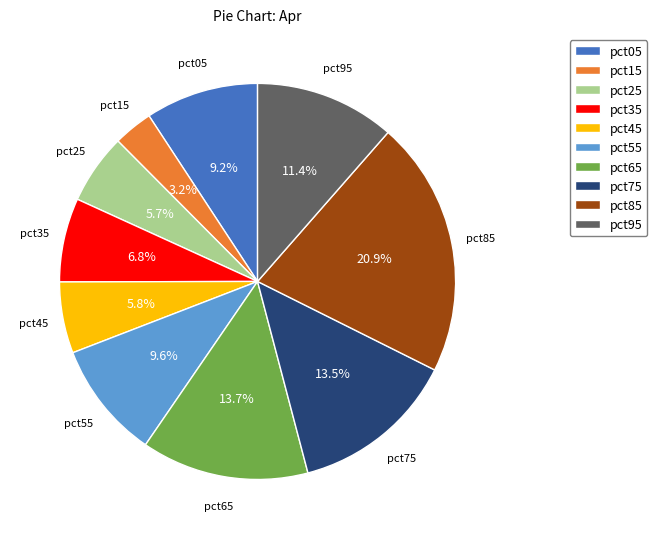

To the nearest percent, what percentage of the pie is pct05?

9%